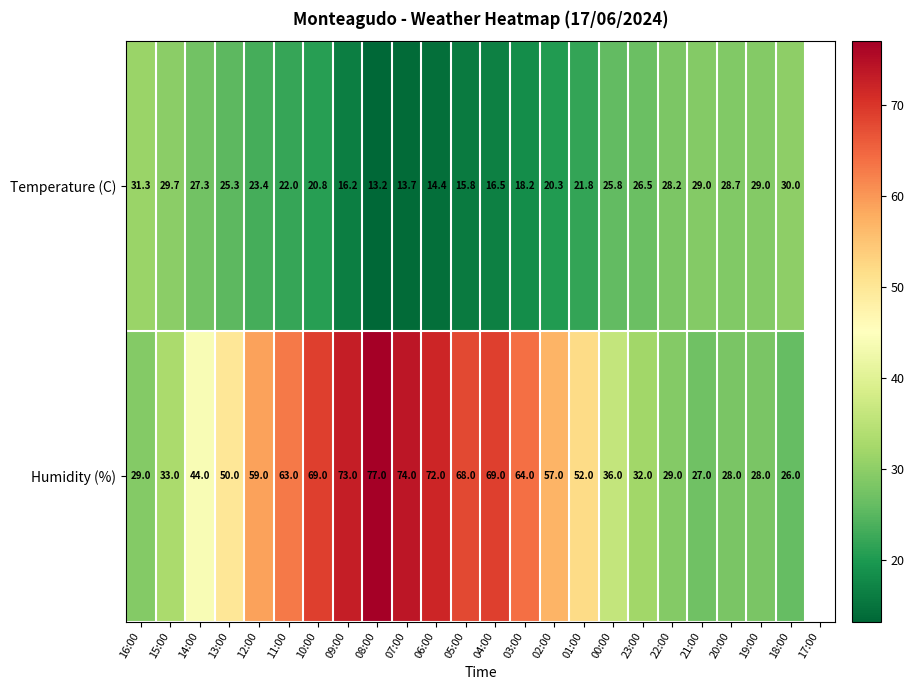

What is the total value across all series at 23:00?

58.5